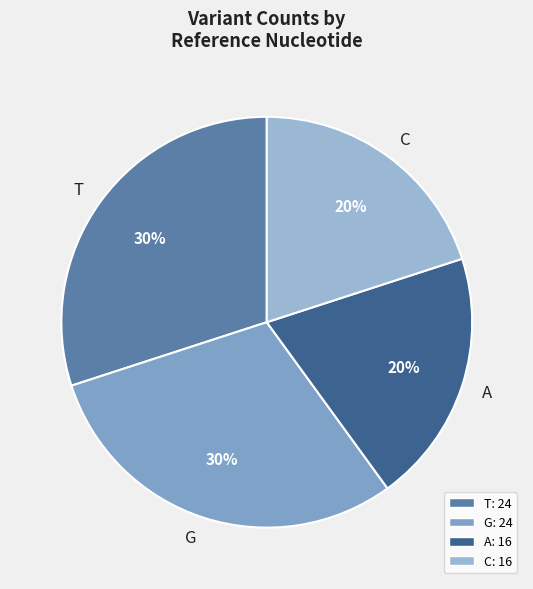

Is it true that A is 14% of the pie?

False